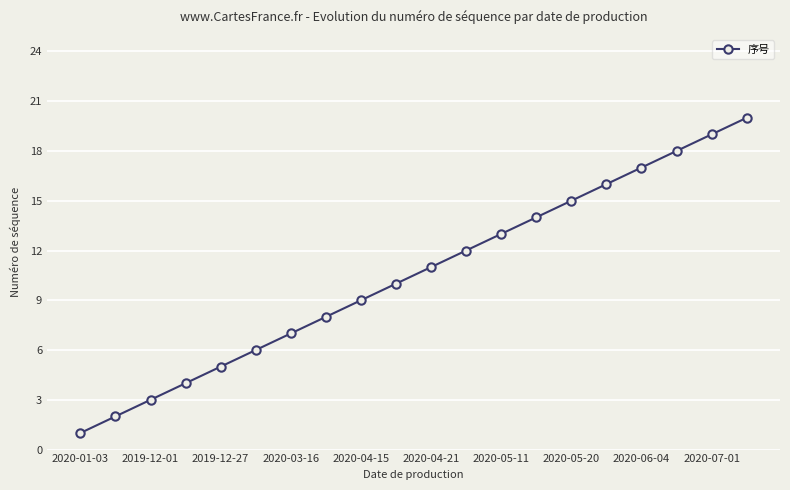

What is the greatest value displayed?

20